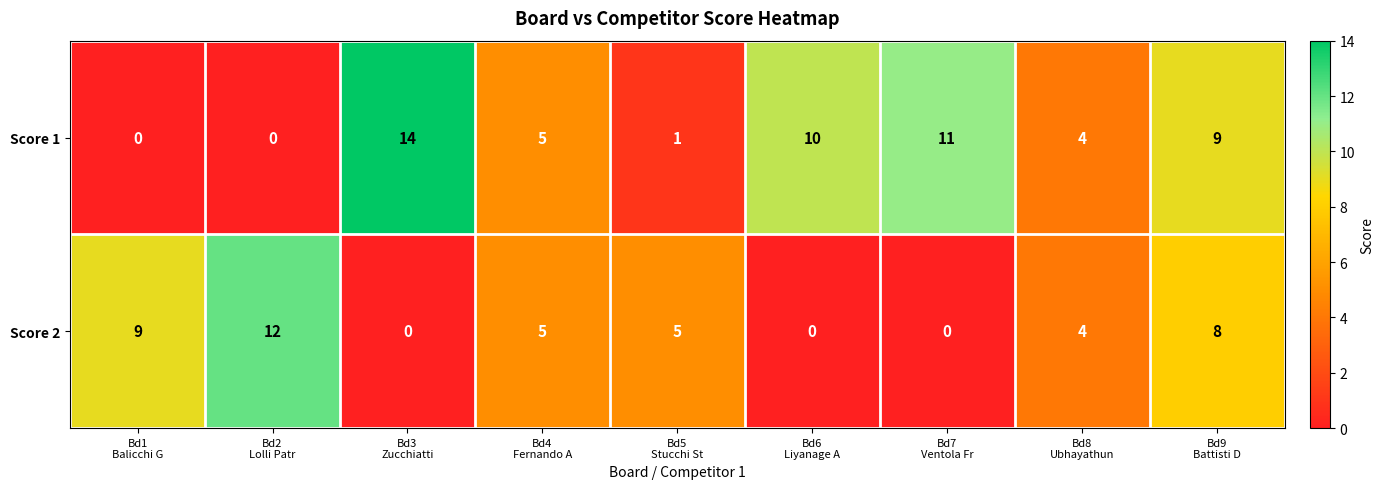

Reading left to right, list all the values displayed in this chart.

Score 1: 0	0	14	5	1	10	11	4	9
Score 2: 9	12	0	5	5	0	0	4	8